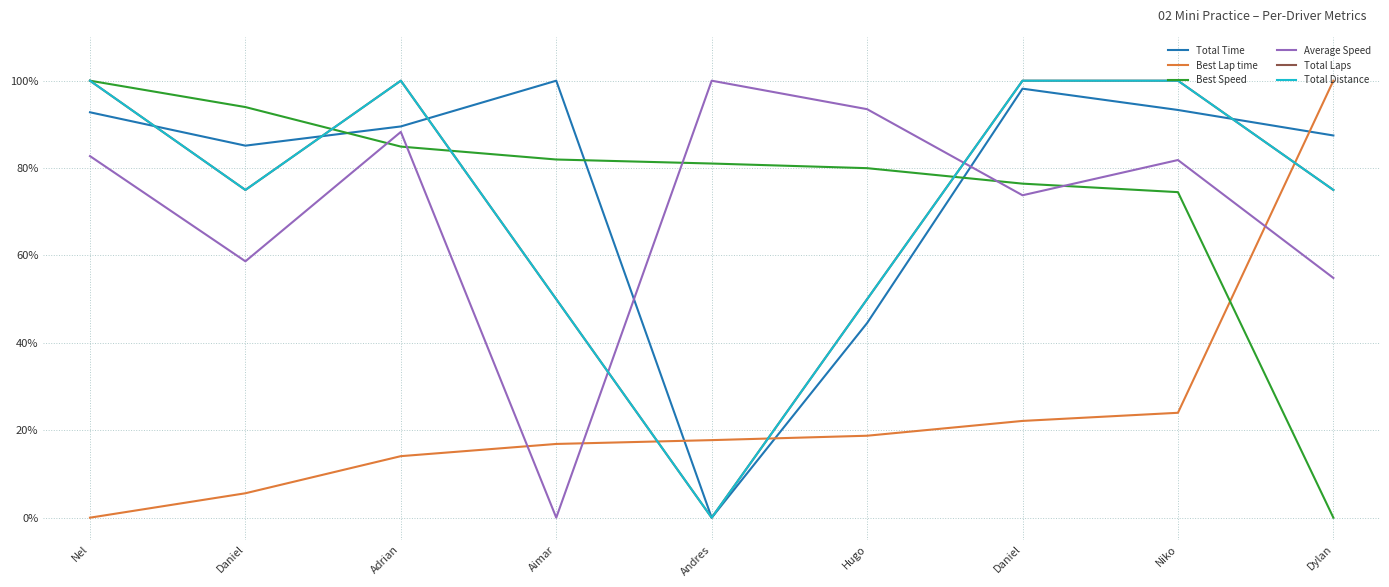

Reading right to left, list all the values displayed in this chart.

Total Time: 0.9	0.9	1.0	0.4	0.0	1.0	0.9	0.9	0.9
Best Lap time: 1.0	0.2	0.2	0.2	0.2	0.2	0.1	0.1	0.0
Best Speed: 0.0	0.7	0.8	0.8	0.8	0.8	0.8	0.9	1.0
Average Speed: 0.5	0.8	0.7	0.9	1.0	0.0	0.9	0.6	0.8
Total Laps: 0.8	1.0	1.0	0.5	0.0	0.5	1.0	0.8	1.0
Total Distance: 0.8	1.0	1.0	0.5	0.0	0.5	1.0	0.8	1.0